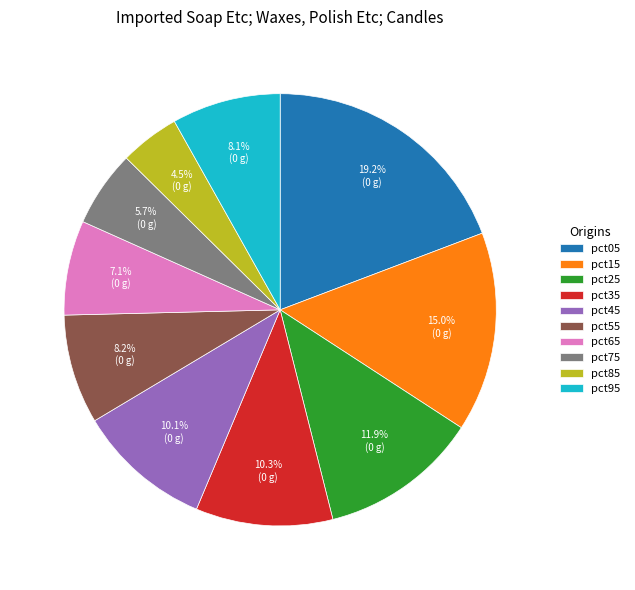

What percentage is the pct15 slice, to the nearest percent?

15%